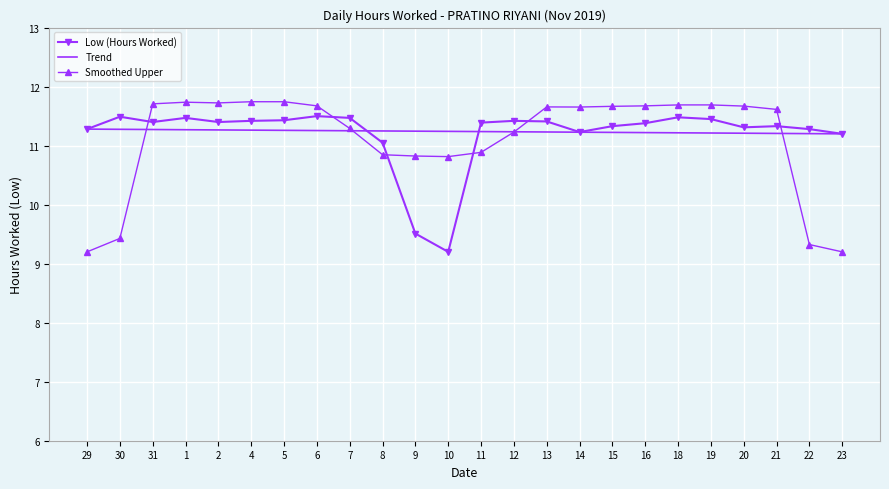

Reading left to right, list all the values displayed in this chart.

11.3	11.5	11.4	11.5	11.4	11.4	11.4	11.5	11.5	11.1	9.5	9.2	11.4	11.4	11.4	11.2	11.3	11.4	11.5	11.4	11.3	11.3	11.3	11.2